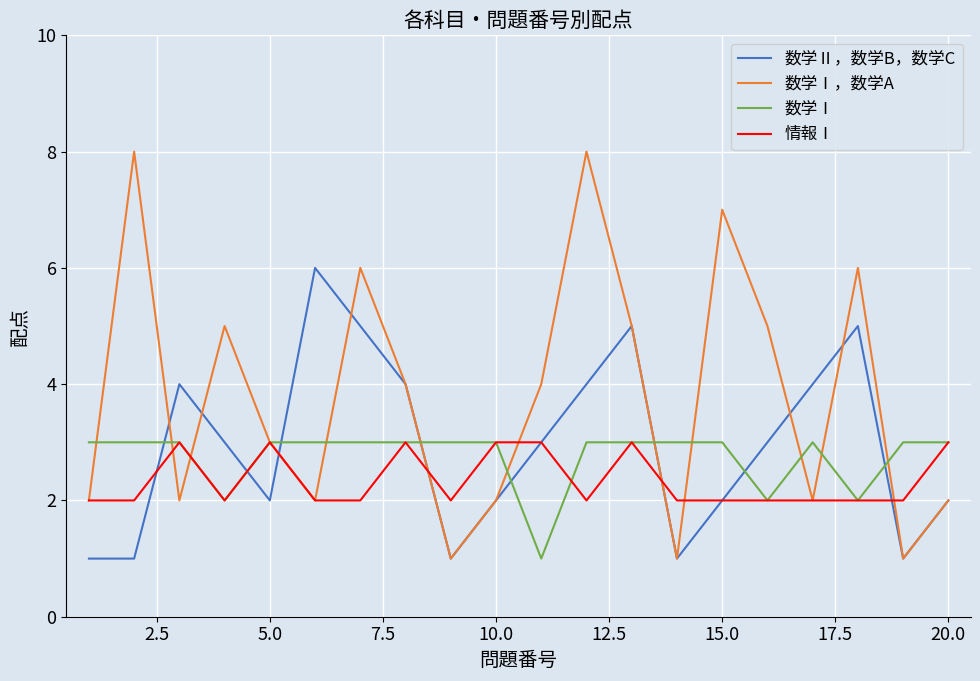

How many lines are shown in the chart?

4